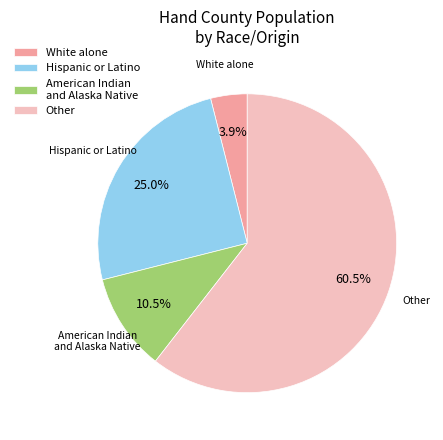

Which slice is the smallest?

White alone